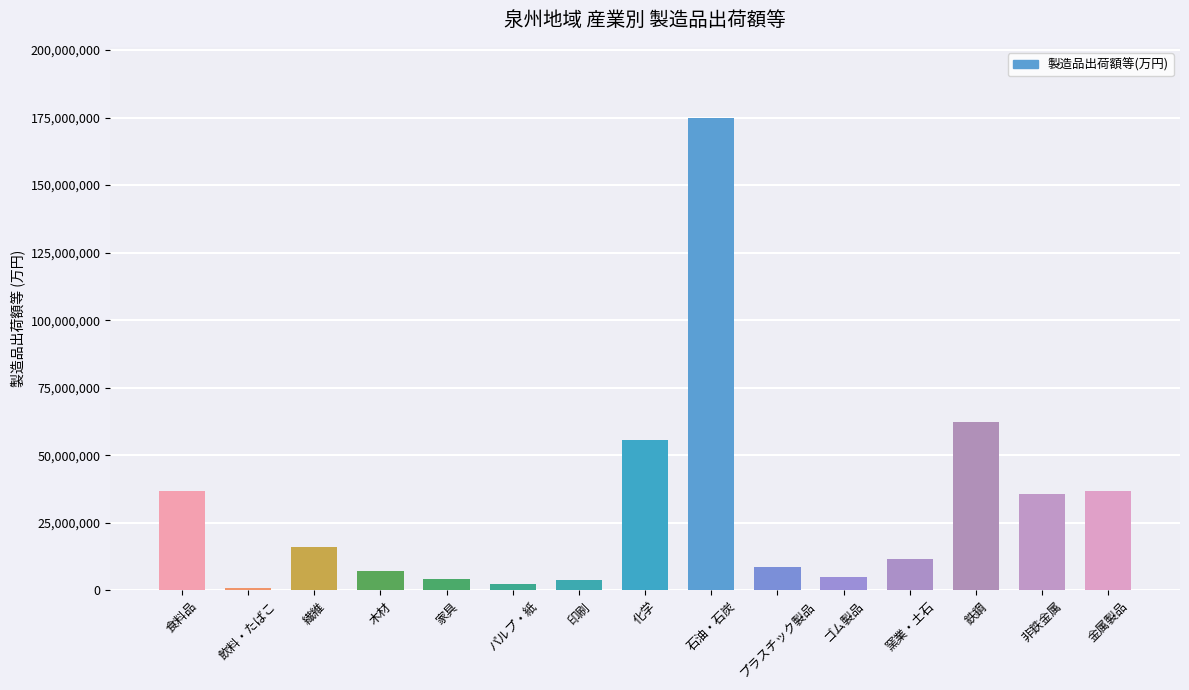

What is the label of the 9th bar from the left?

石油・石炭